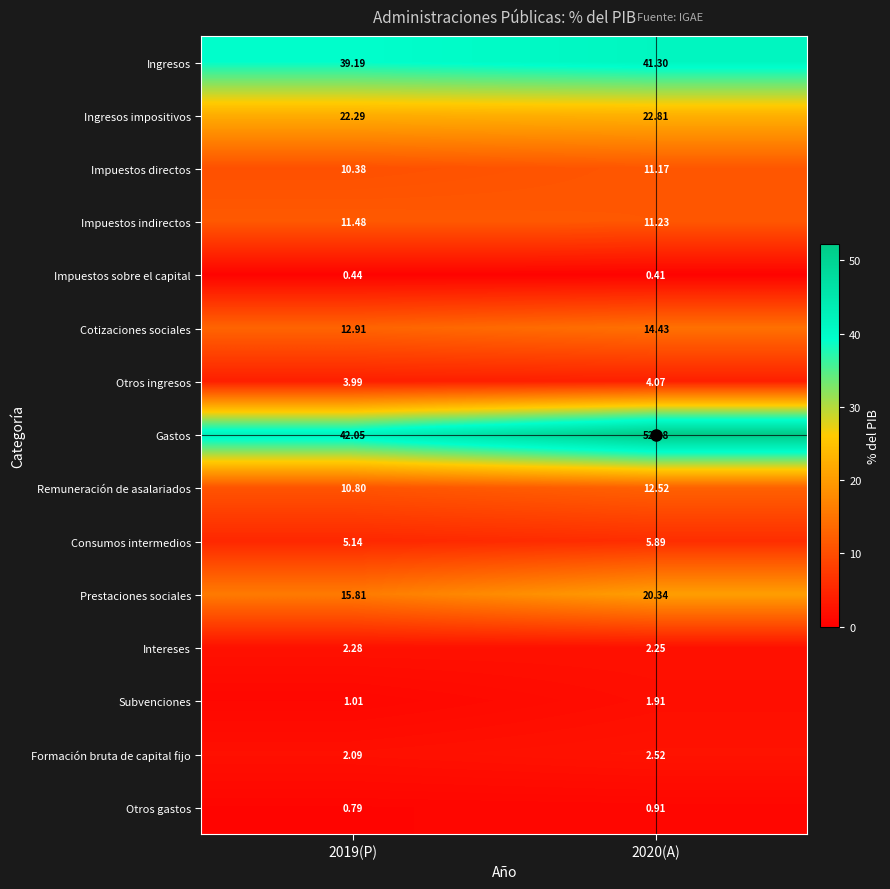

Rank the series by their maximum value, from highest to lowest.

Gastos, Ingresos, Ingresos impositivos, Prestaciones sociales, Cotizaciones sociales, Remuneración de asalariados, Impuestos indirectos, Impuestos directos, Consumos intermedios, Otros ingresos, Formación bruta de capital fijo, Intereses, Subvenciones, Otros gastos, Impuestos sobre el capital